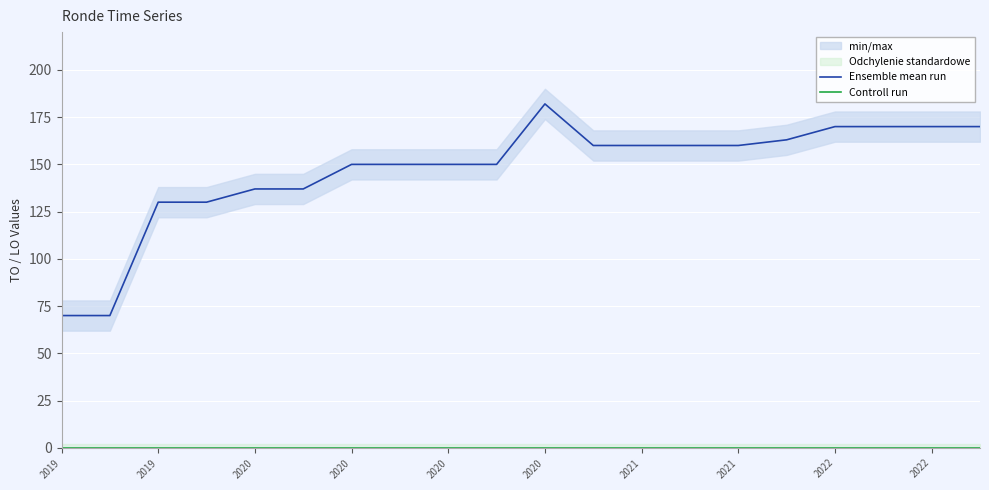

True or false: Controll run has more than 2 points higher than both neighbors.

False